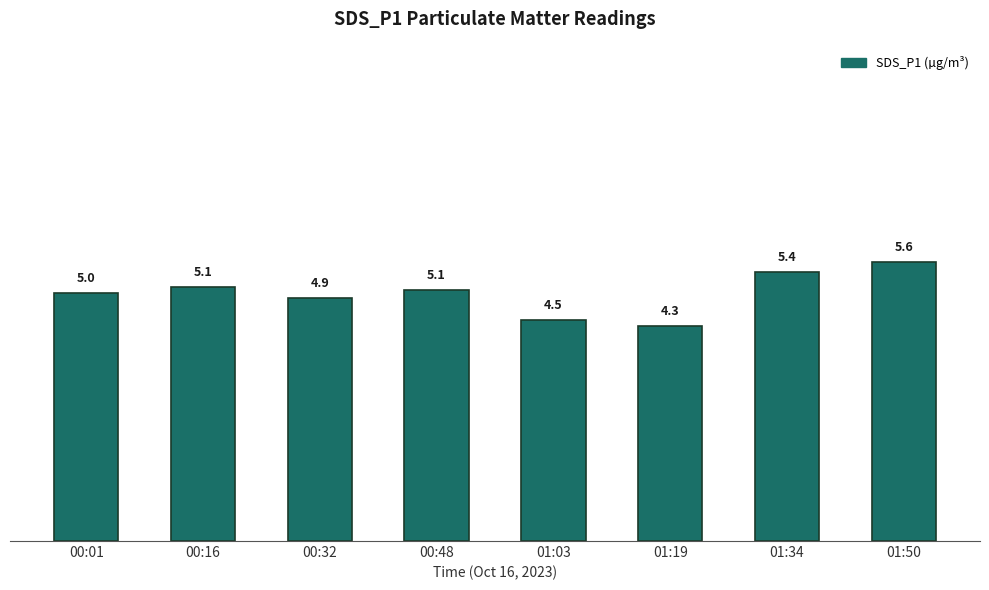

The chart shows a value of 3.4 at 00:32. True or false?

False